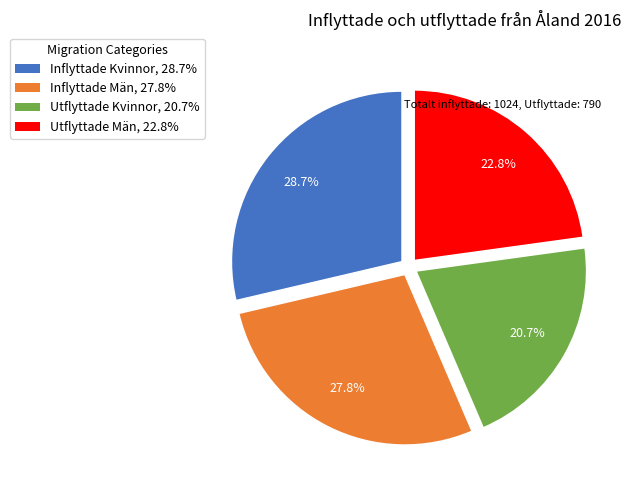

Does any single category account for the majority?

No